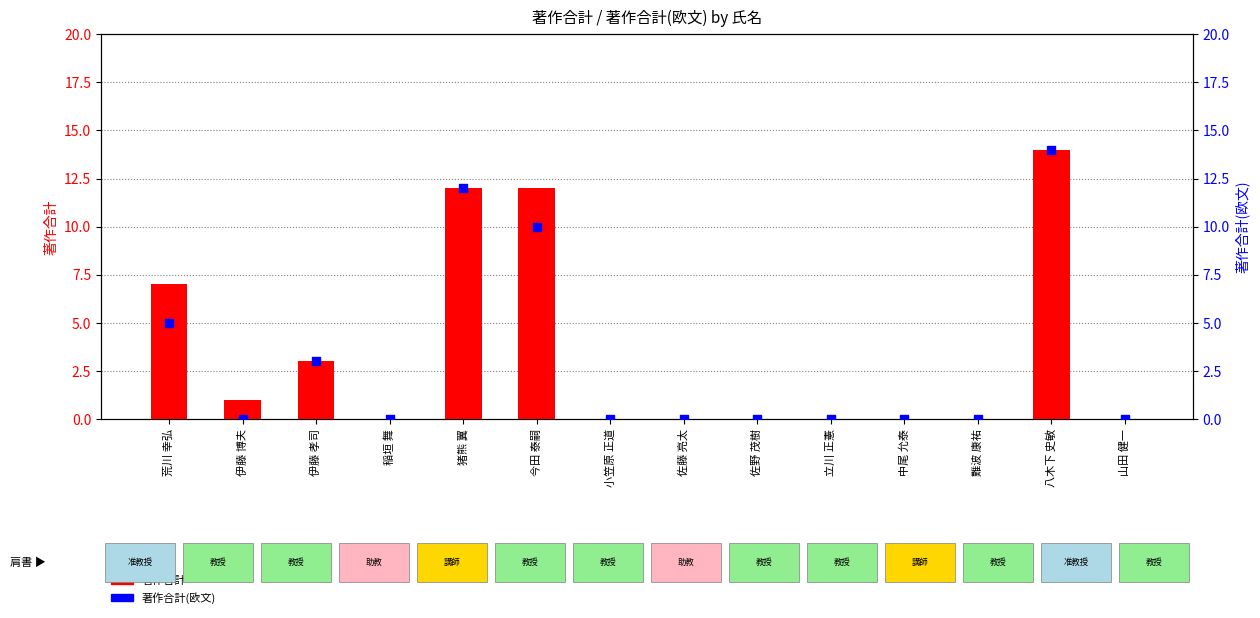

Which series has the largest total across all categories?

著作合計